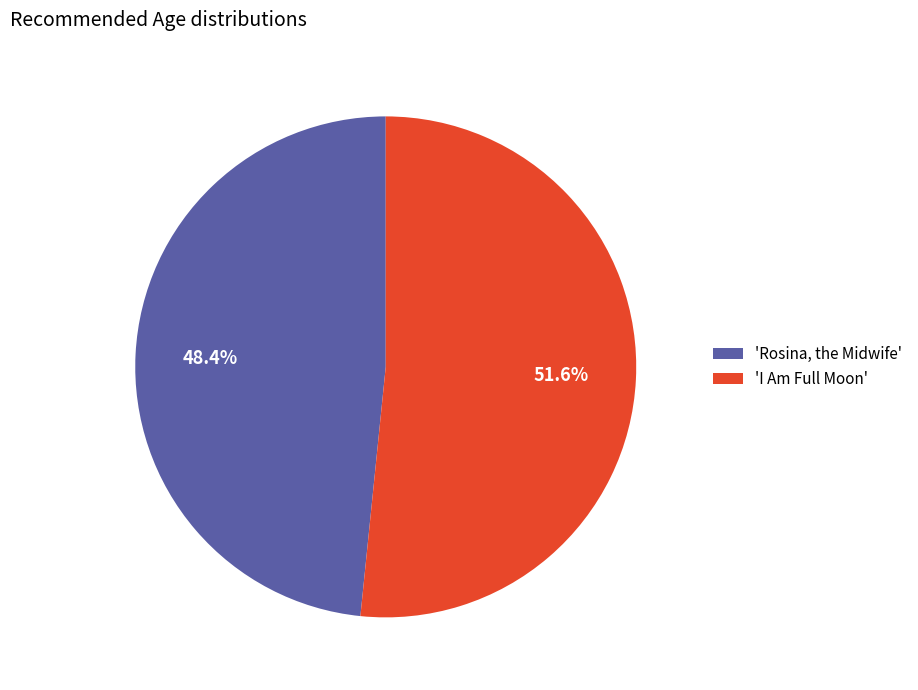

Does any single category account for the majority?

Yes